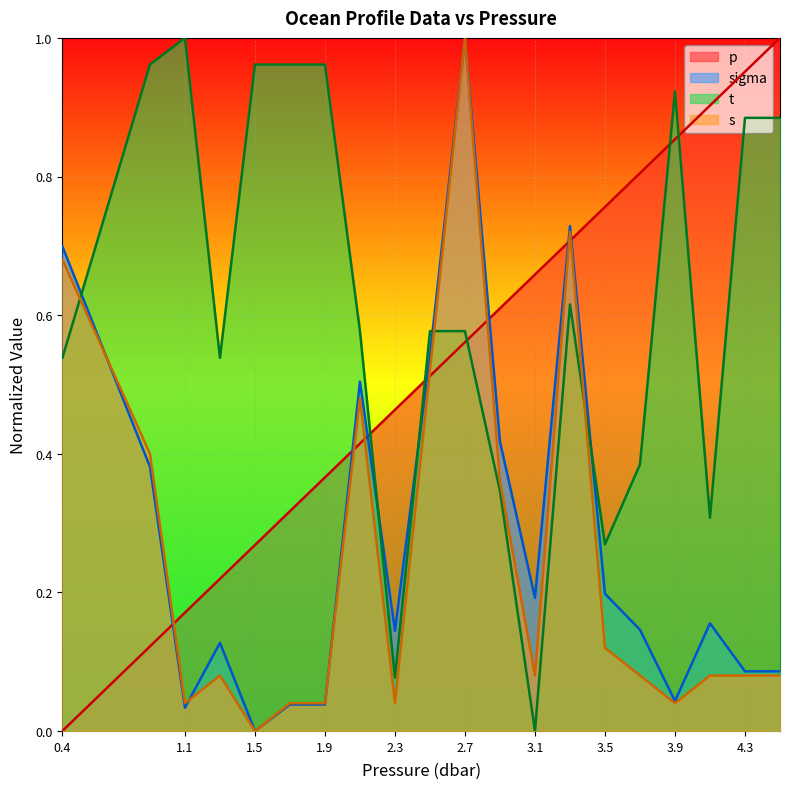

What position from the right is 0.4?

20